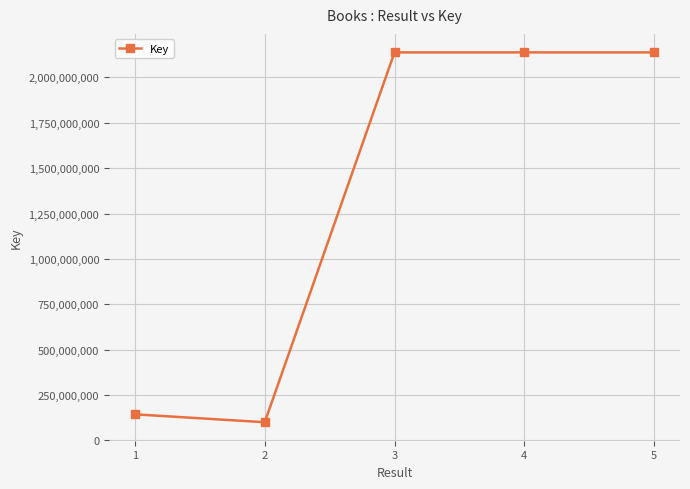

At which category does the data reach its first local valley?

2